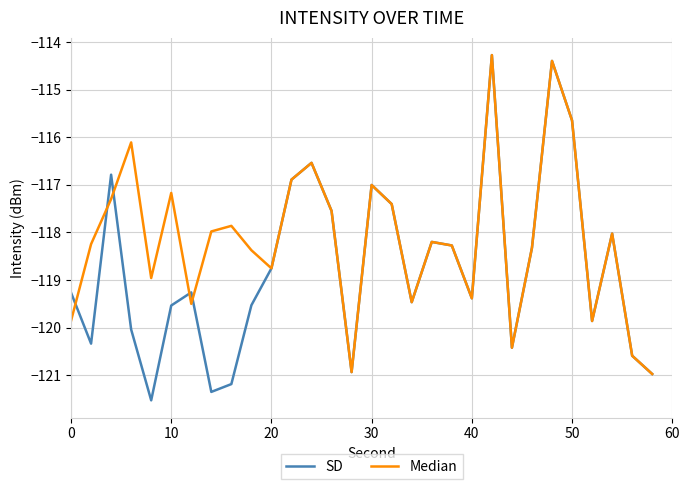

Rank the series by their average value, from lowest to highest.

SD, Median